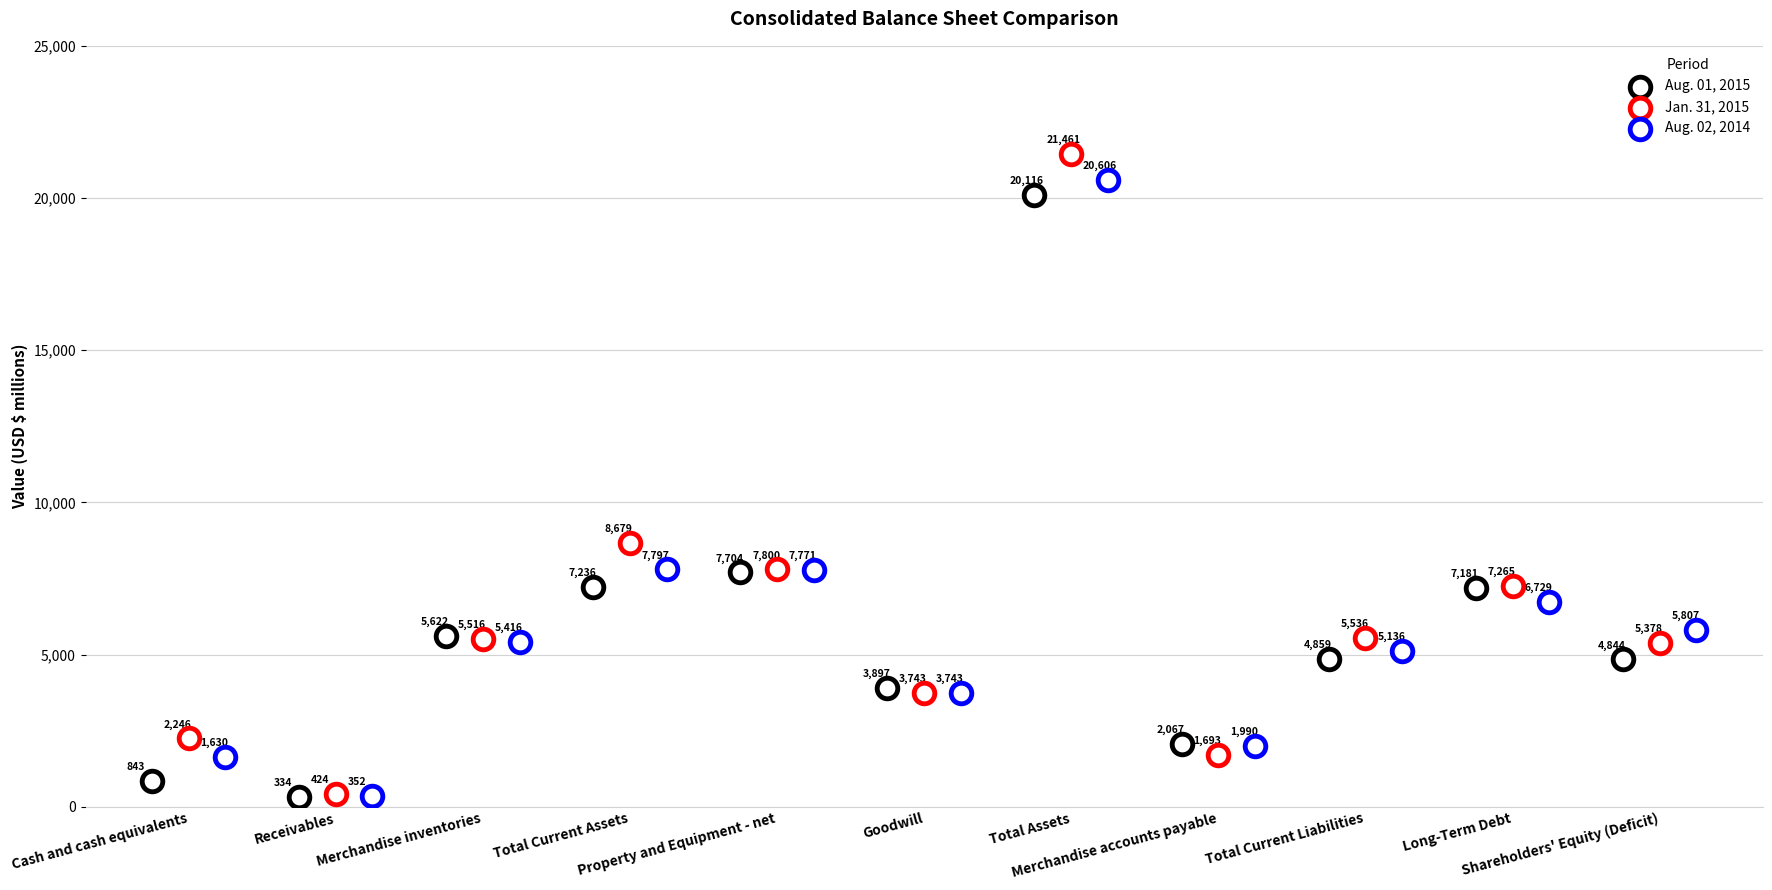

Which series contains the highest Y value?

Jan. 31, 2015